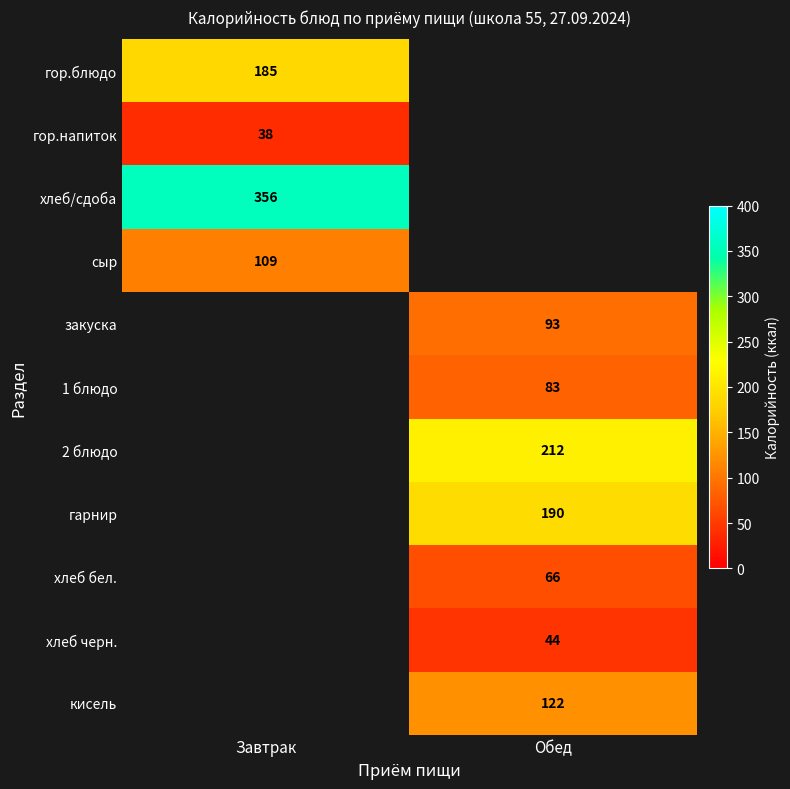

True or false: гор.напиток has a value of 38 at Завтрак.

True